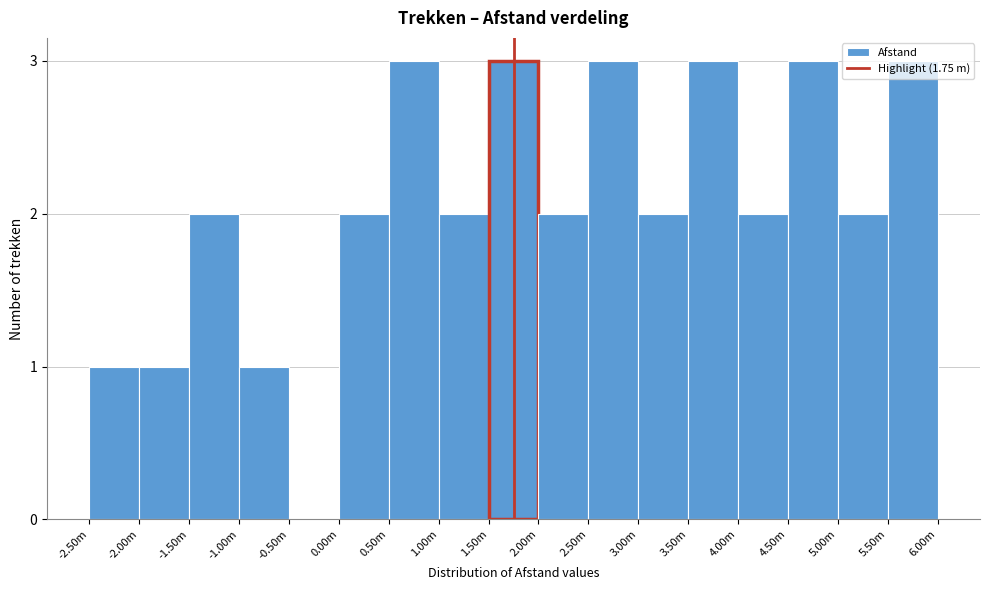

What is the sum of all values?

35